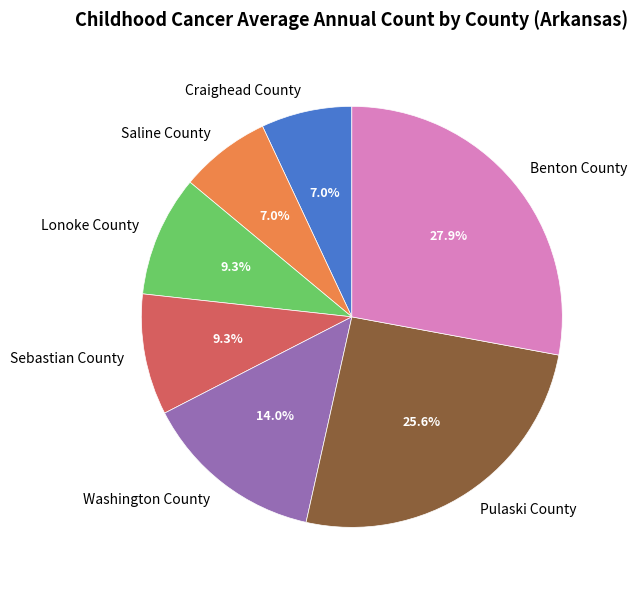

True or false: Saline County accounts for 13% of the total.

False